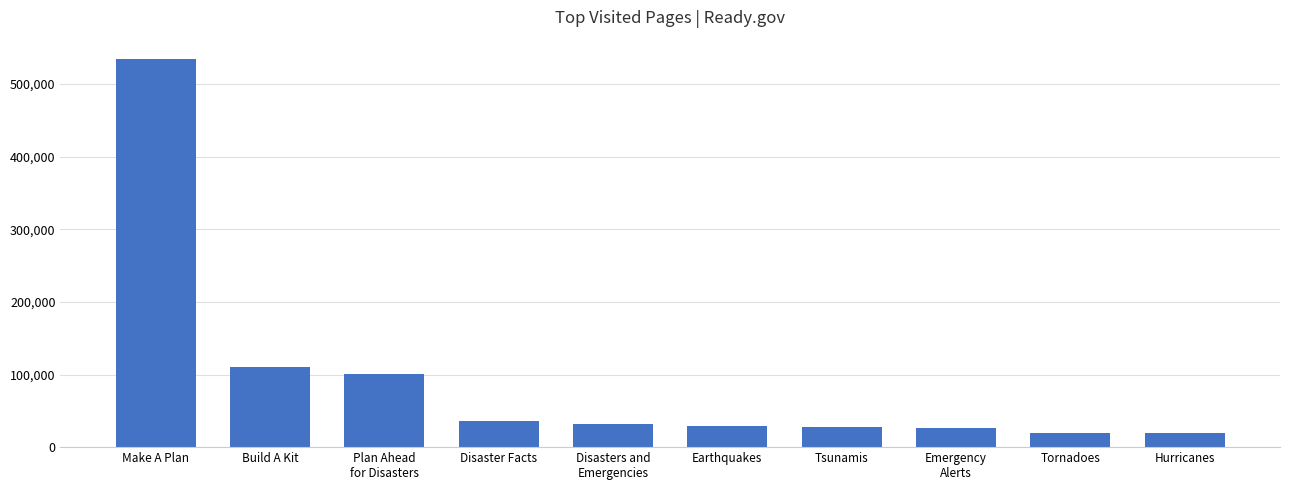

How many values are below 31901?

5